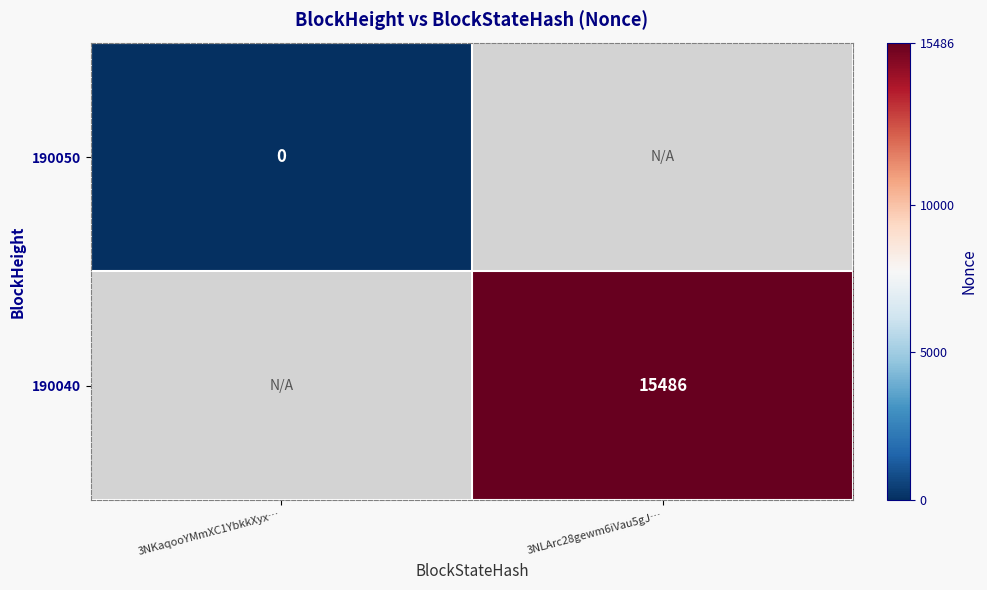

At how many categories does at least one series exceed 803?

1